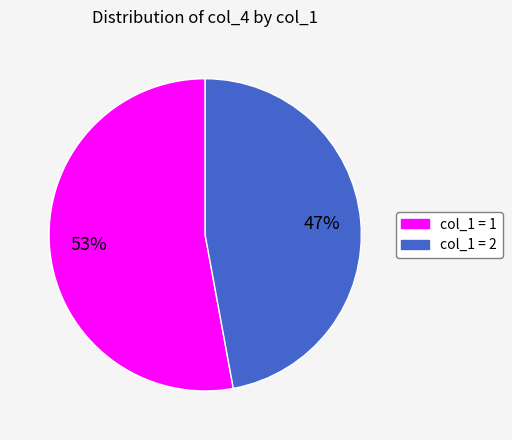

Does any single category account for the majority?

Yes